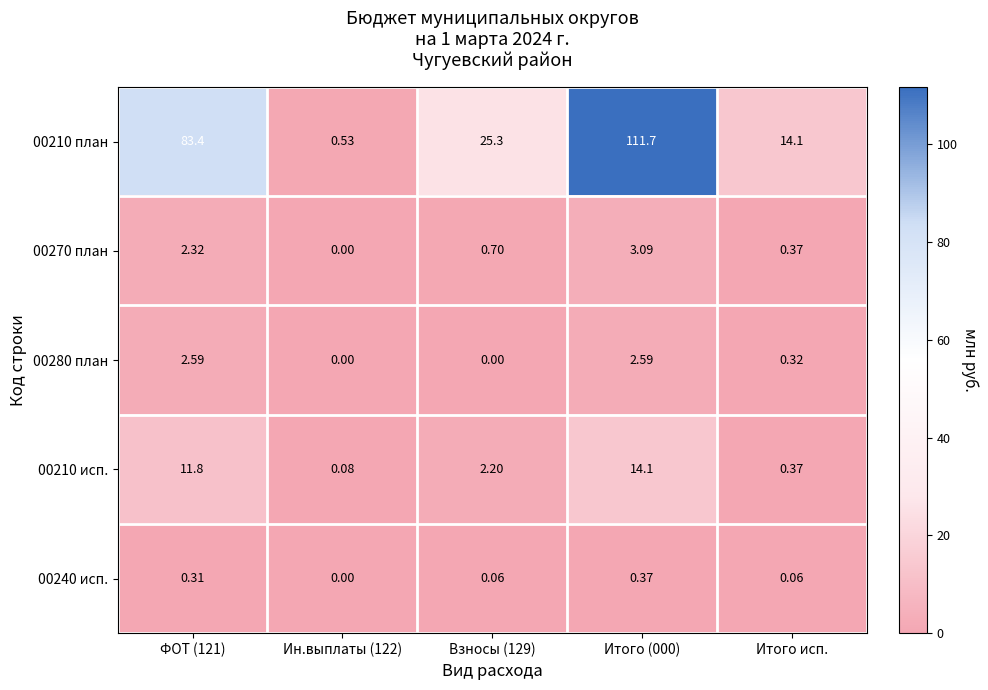

Is the value of 00240 исп. at Итого (000) greater than the value of 00280 план at Итого исп.?

Yes